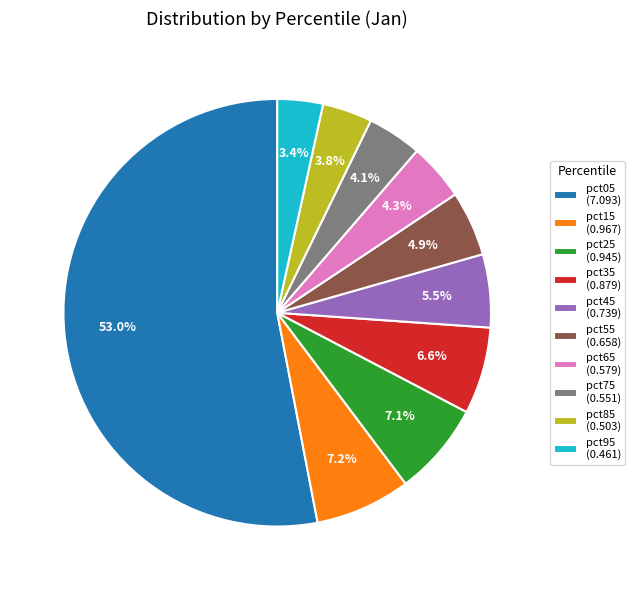

To the nearest percent, what portion does pct25 represent?

7%